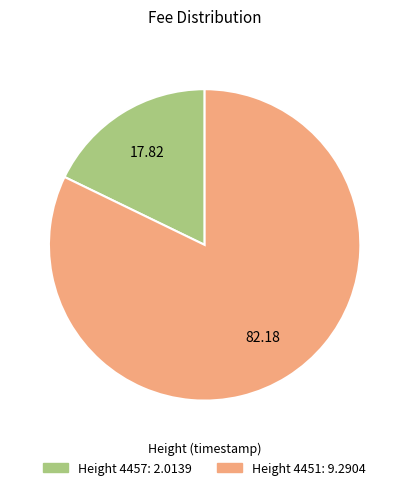

The Height 4457 slice represents 18% of the pie. True or false?

True